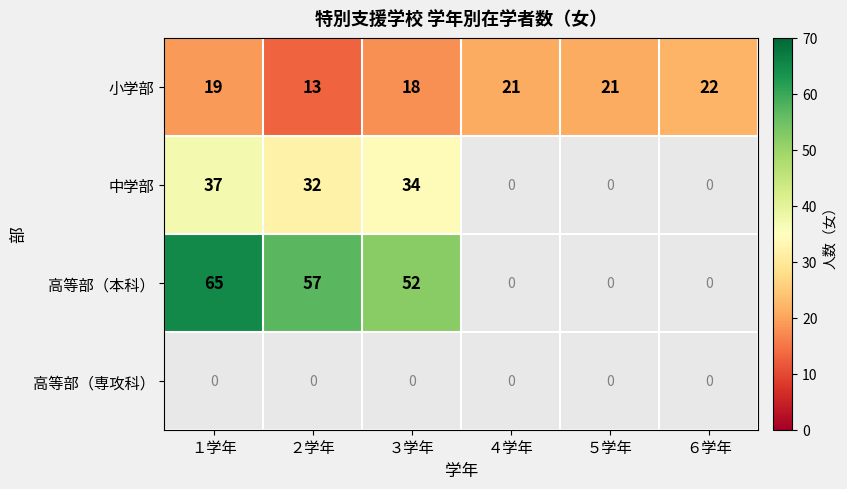

What is the greatest value displayed?

65.0